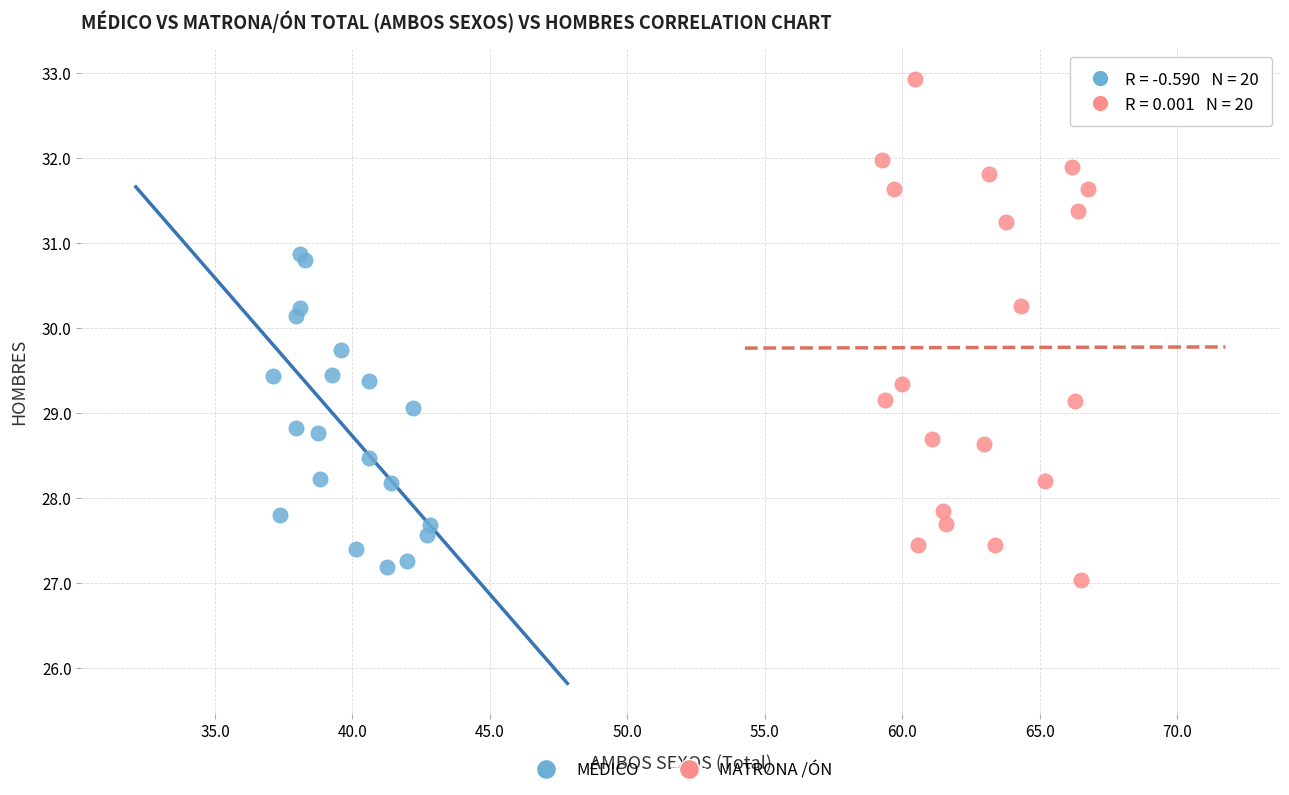

Which series contains the highest Y value?

MATRONA /ÓN